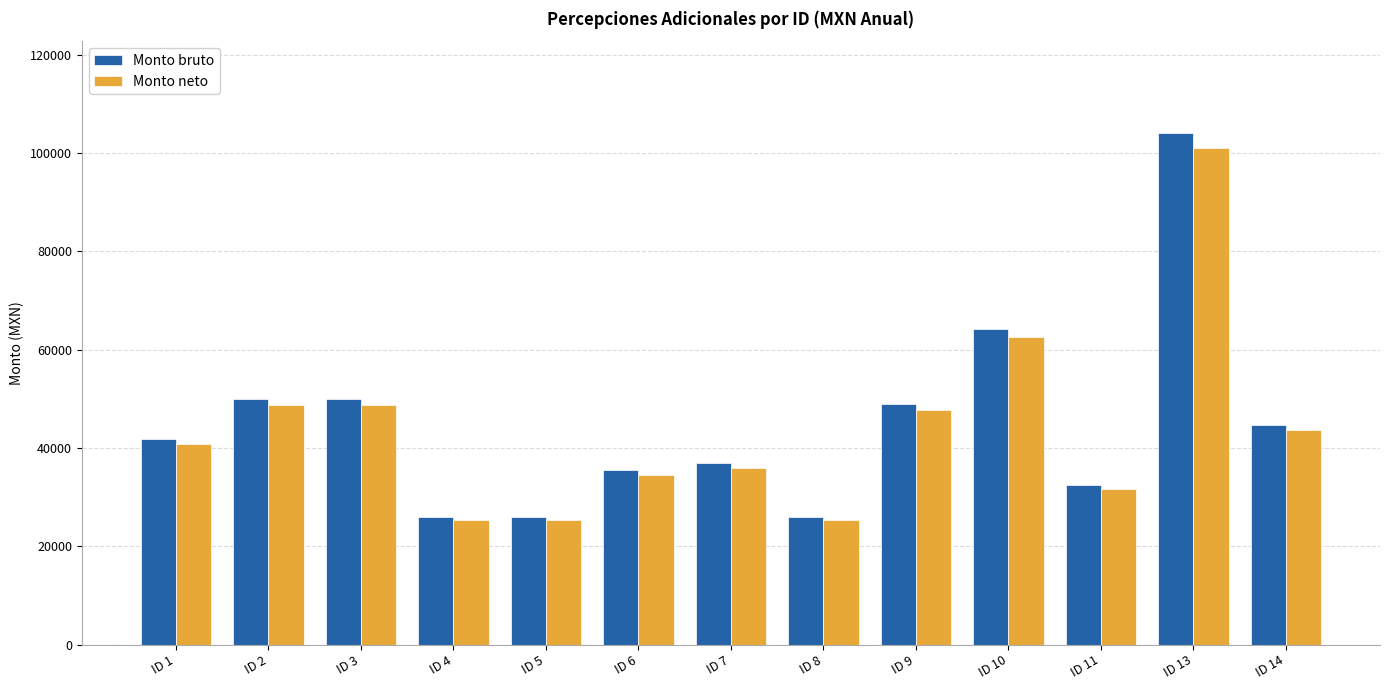

How many values in the Monto bruto series exceed 41872?

7